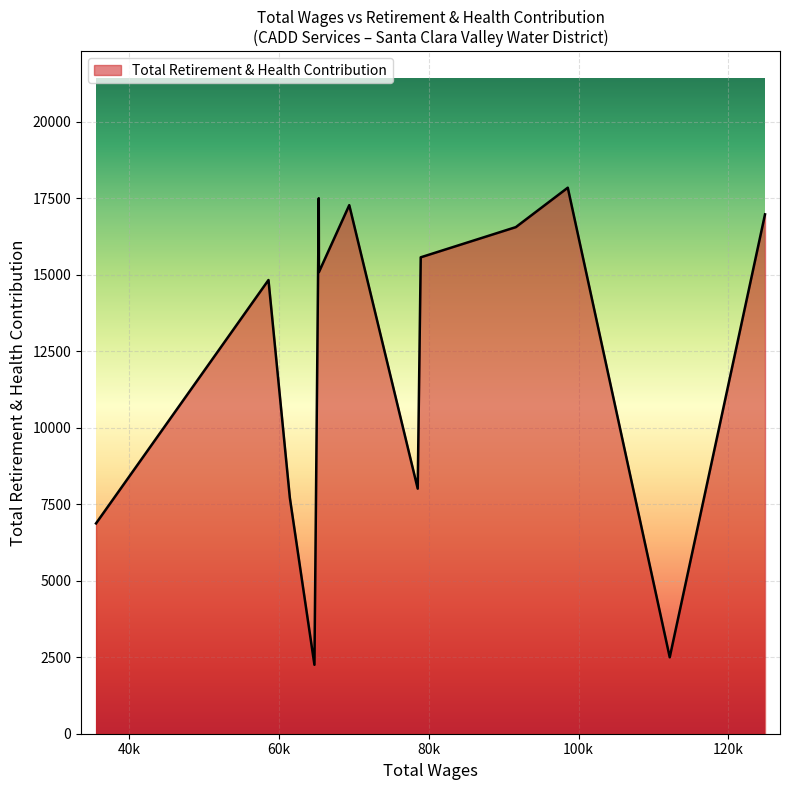

What is the difference between the maximum and minimum values?

15586